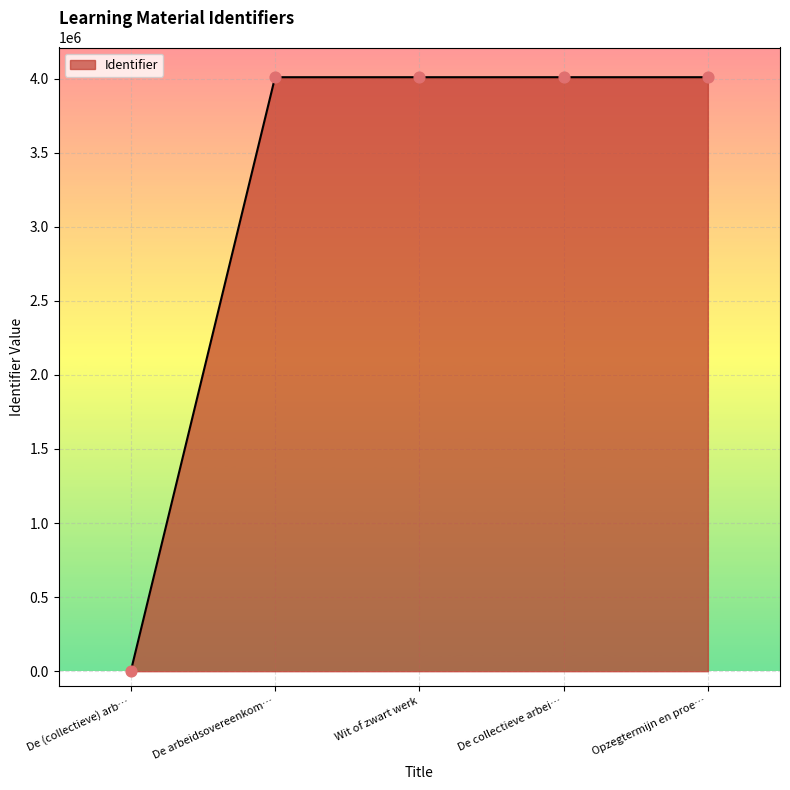

What is the ratio of the value at De arbeidsovereenkom… to the value at De collectieve arbei…?

1.0